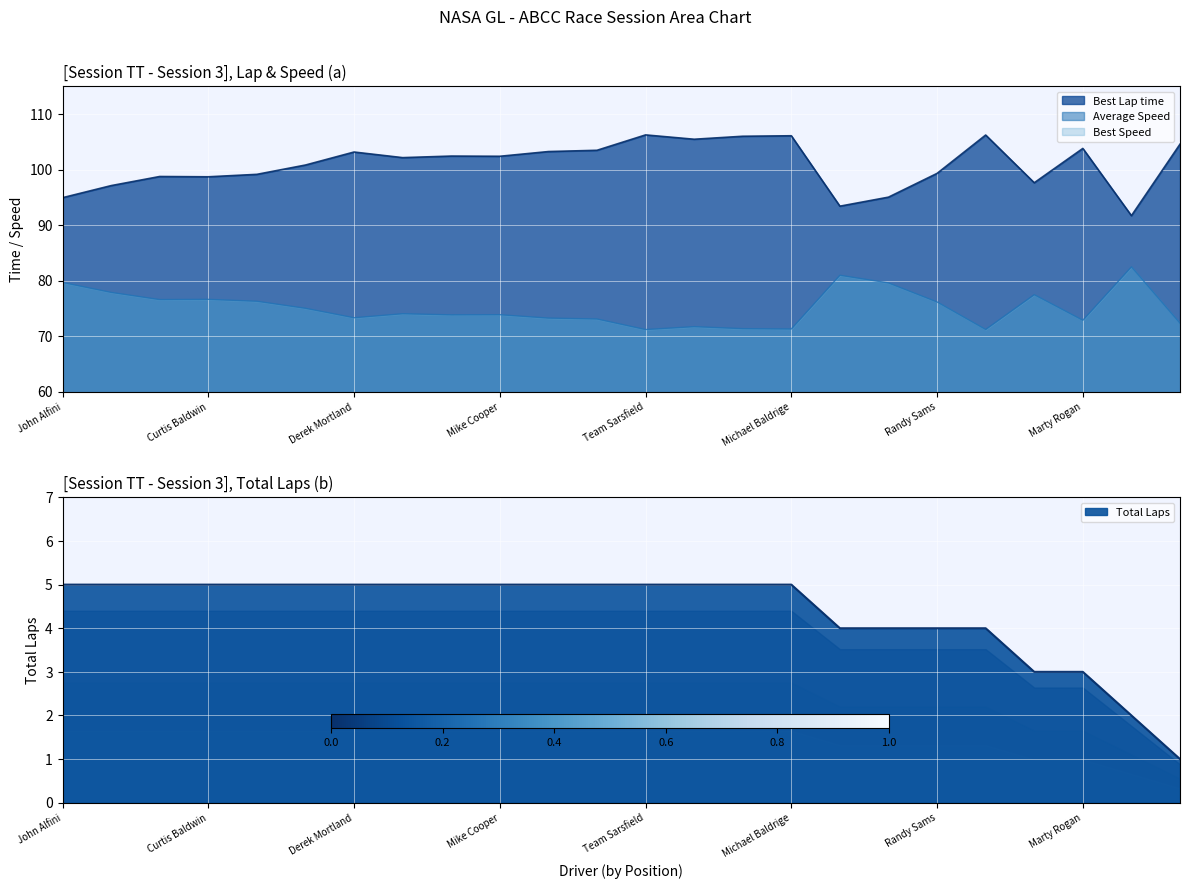

Between Ray Sweers and Michael Baldrige, which is larger?

Michael Baldrige